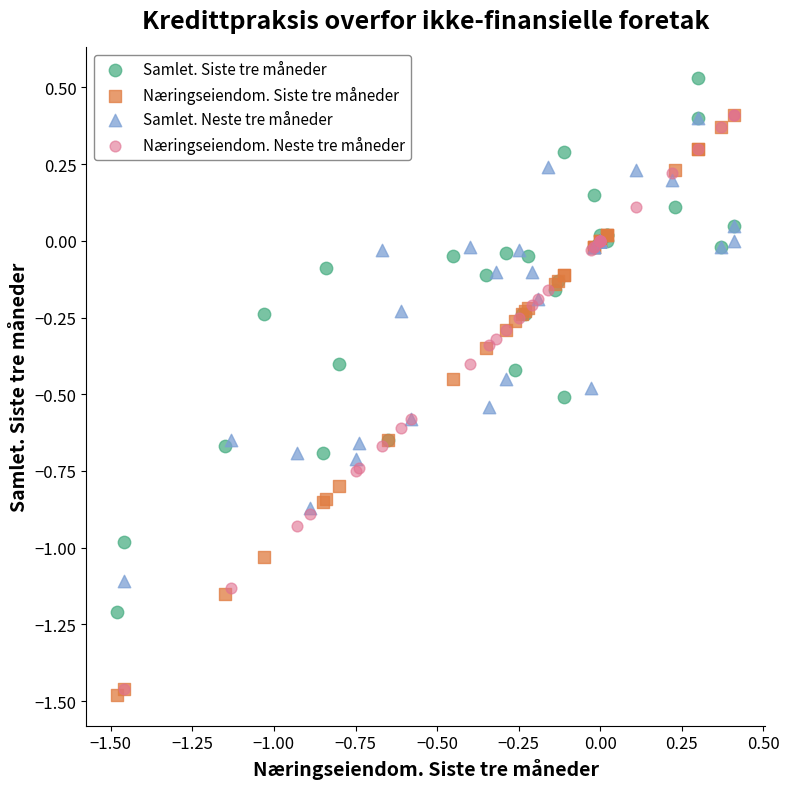

Which series contains the highest Y value?

Samlet. Siste tre måneder